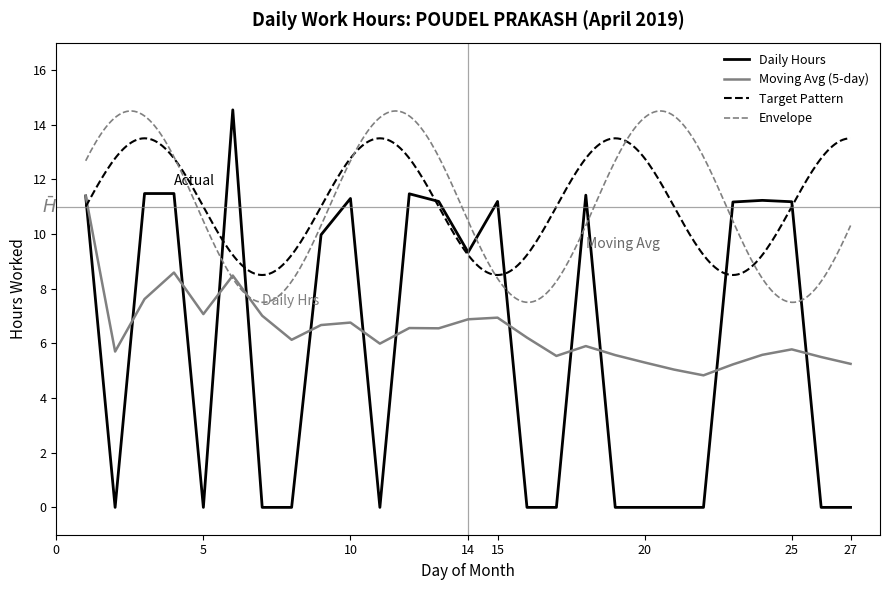

At which label is Moving Avg closest to 8?

3